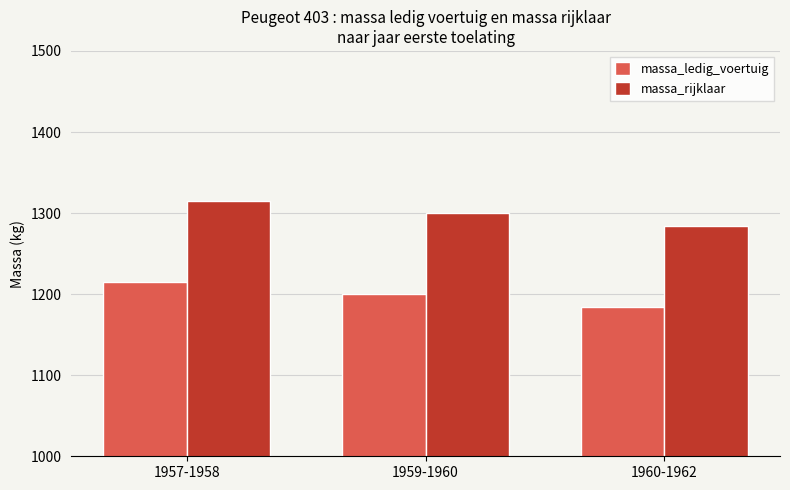

What is the total value across all series at 1959-1960?

2500